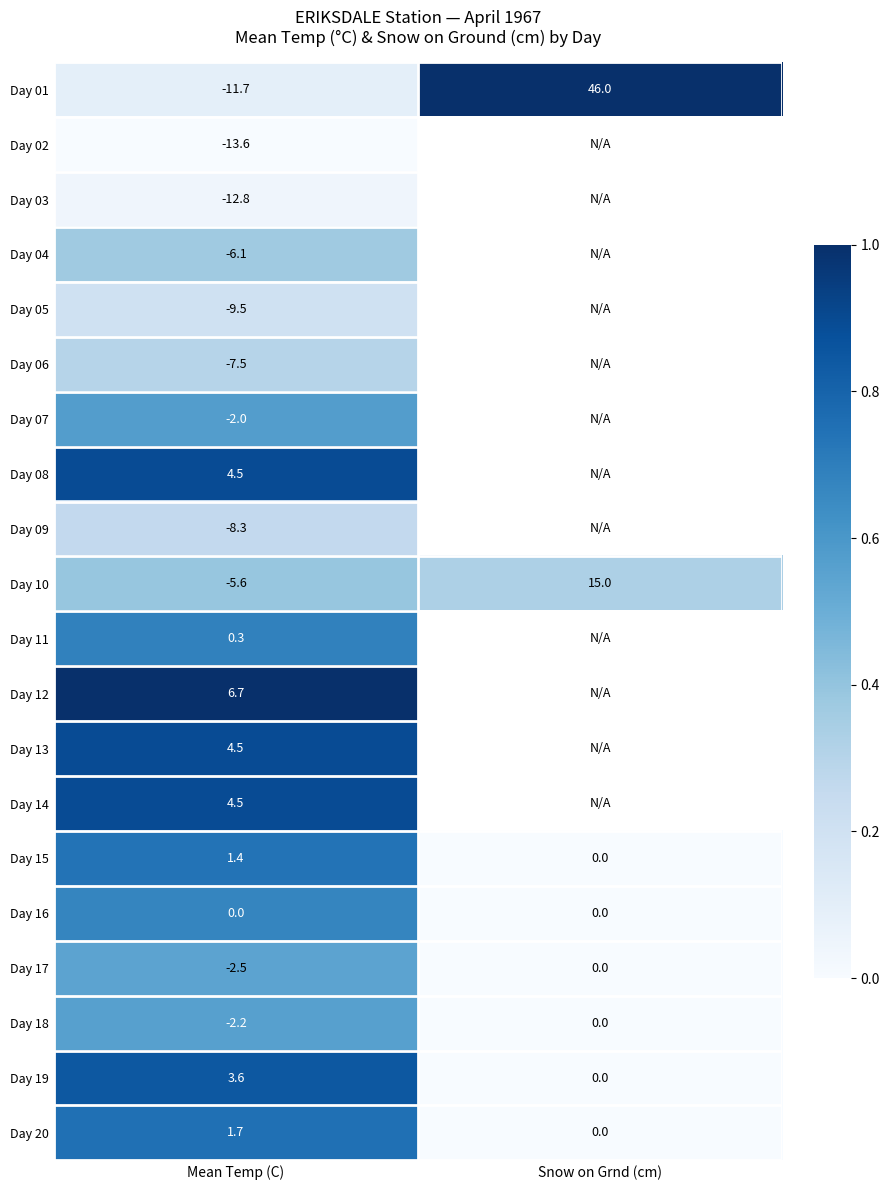

What is the difference between the highest and lowest values at Mean Temp (C)?

20.3